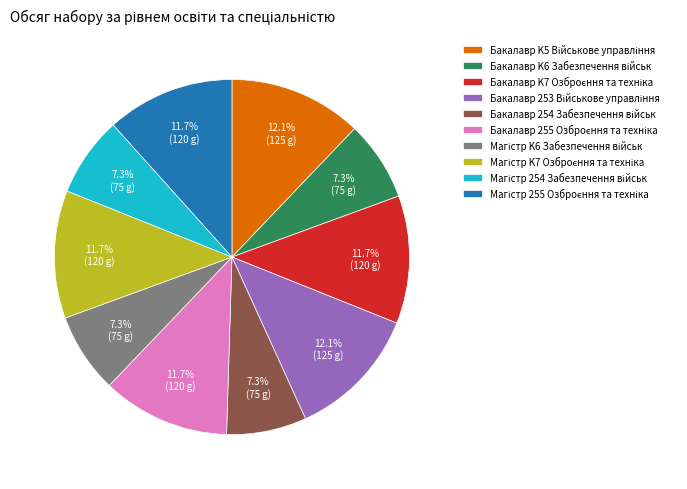

Does any single category account for the majority?

No